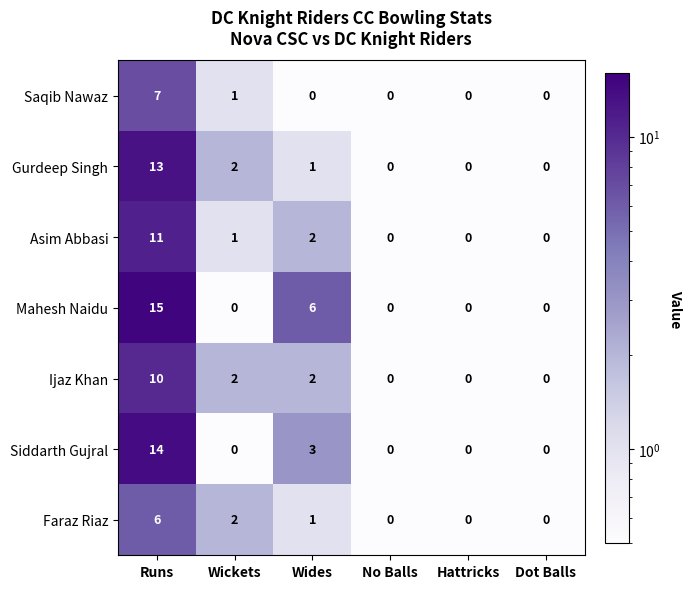

What is the greatest value displayed?

15